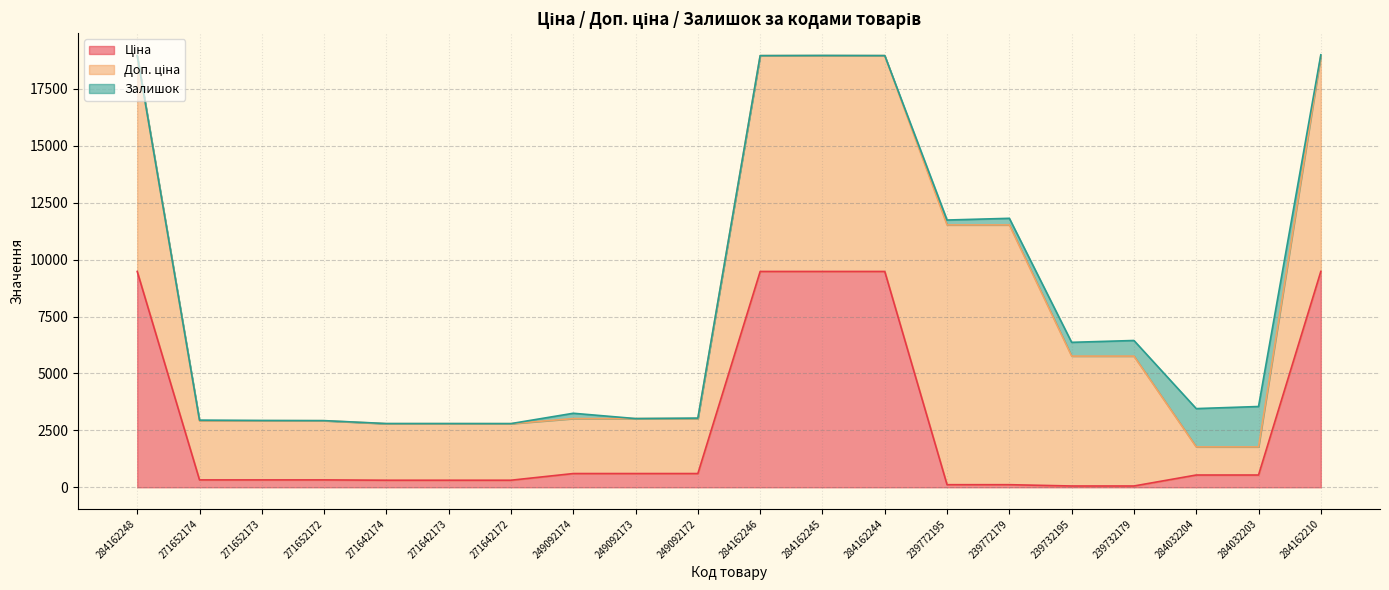

Does the chart have visible grid lines?

Yes